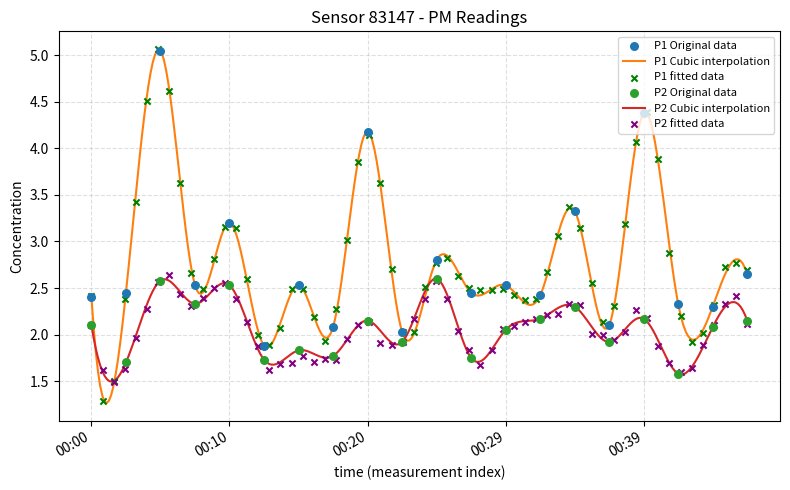

At how many categories does at least one series exceed 4?

3